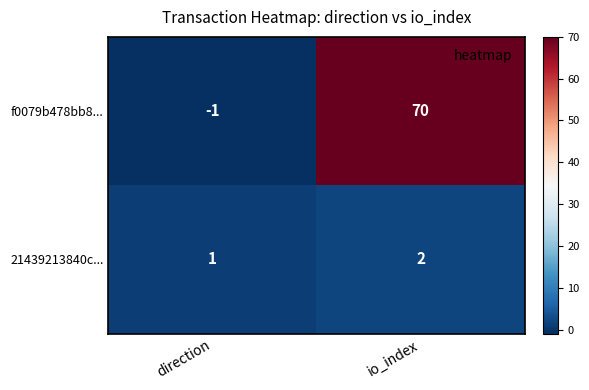

Reading left to right, list all the values displayed in this chart.

f0079b478bb8...: -1	70
21439213840c...: 1	2